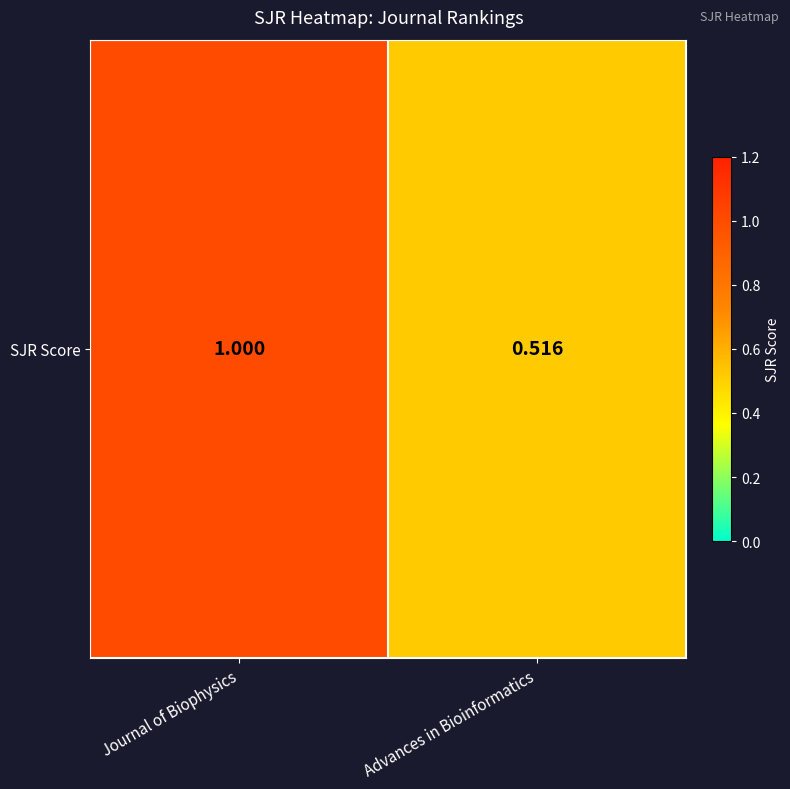

Which label corresponds to the smallest value in the chart?

Advances in Bioinformatics